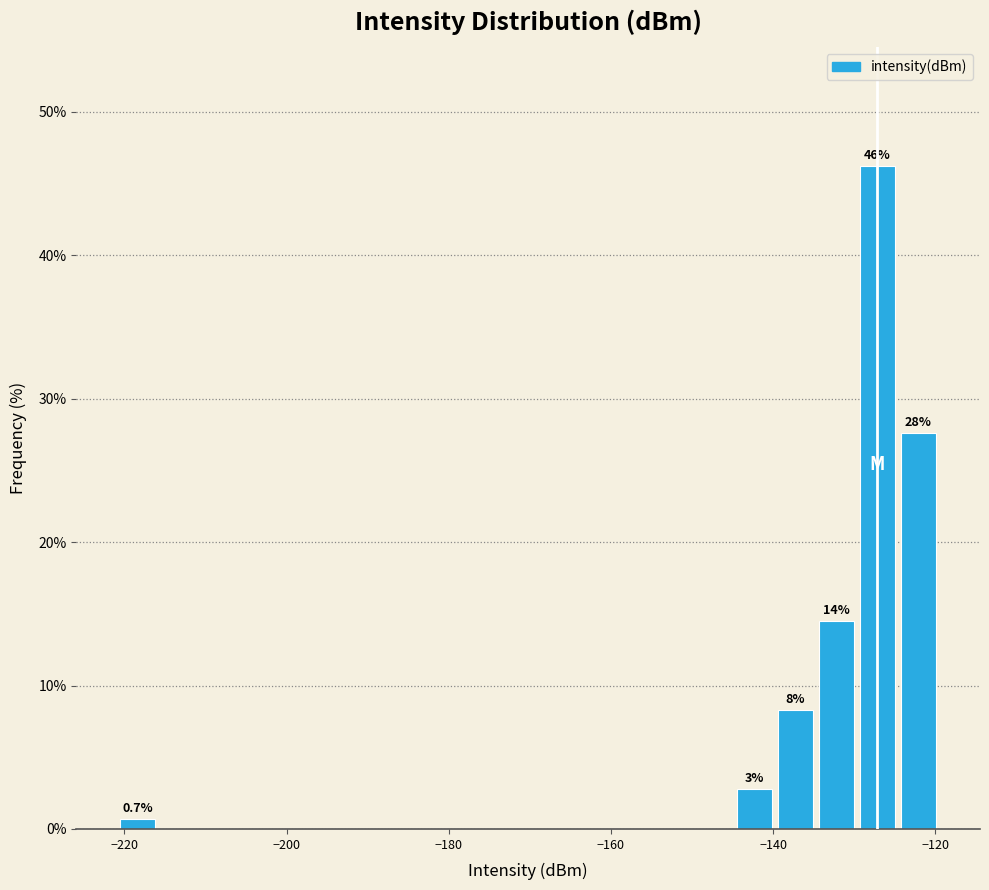

Read against the x-axis, roughly where is the centre of the tallest bar?

-128